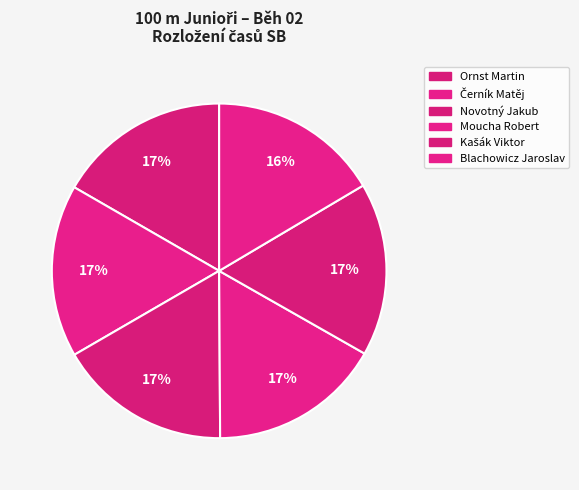

Is there any slice that represents more than half of the pie?

No